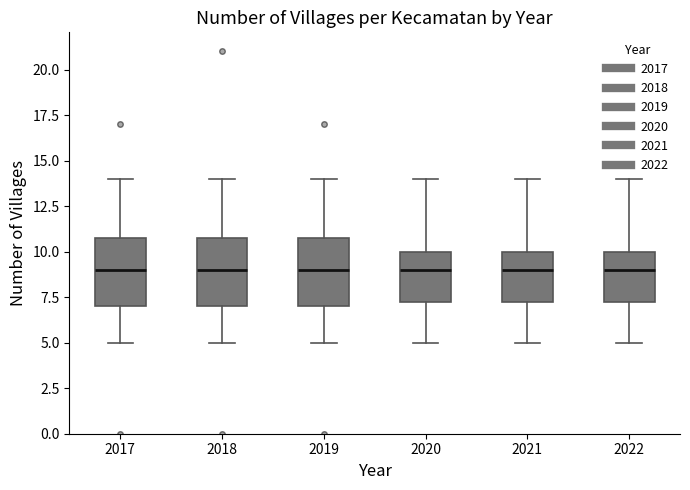

Where does the lower whisker of the box at x = 2022 end on the y-axis? The values are not printed on the chart, so give them approximately, as read against the axis.

5.0